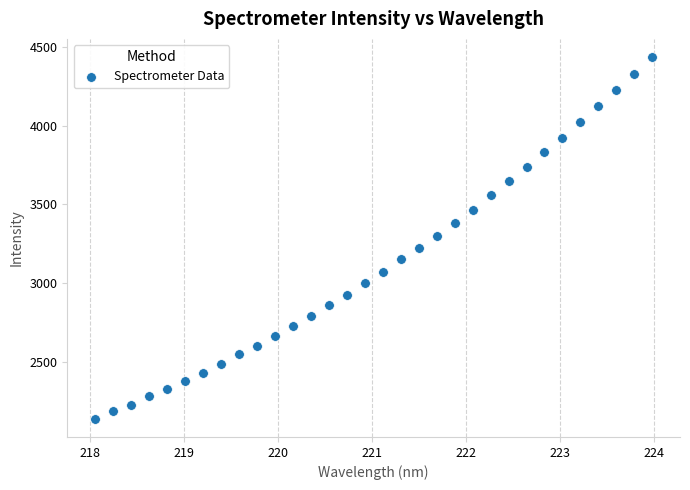

What is the range of X values (max minus min)?

5.9